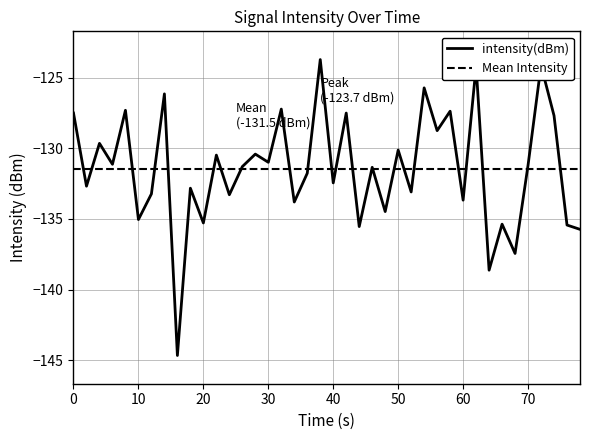

How many values are below -131?

23